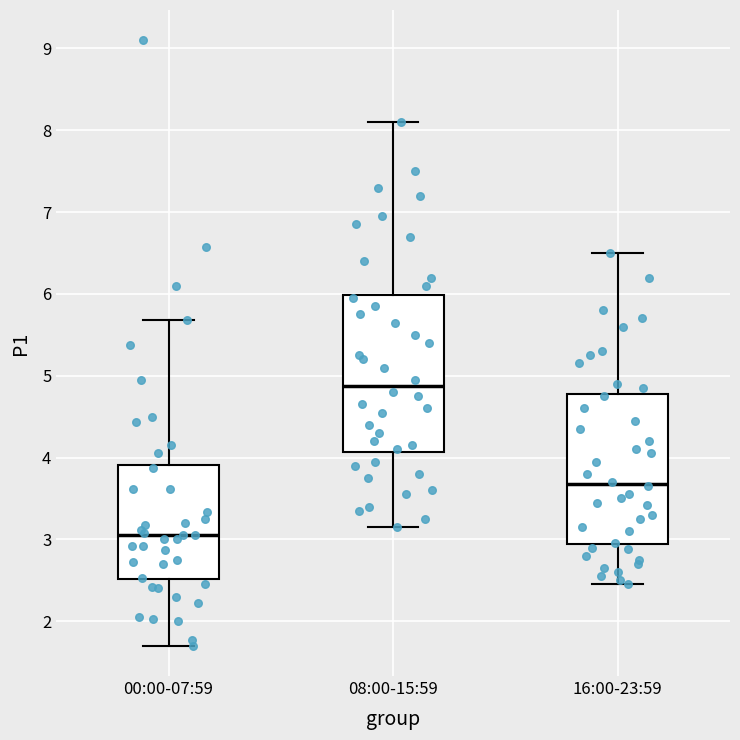

Reading left to right, read every box against the y-axis: the position of its median line, the range the box covers, and the ends of its whiskers. The values are not printed on the chart, so give them approximately, as read against the axis.

00:00-07:59: median 3.1, box 2.5 to 3.9, whiskers 1.7 to 5.7
08:00-15:59: median 4.9, box 4.1 to 6.0, whiskers 3.2 to 8.1
16:00-23:59: median 3.7, box 2.9 to 4.8, whiskers 2.5 to 6.5